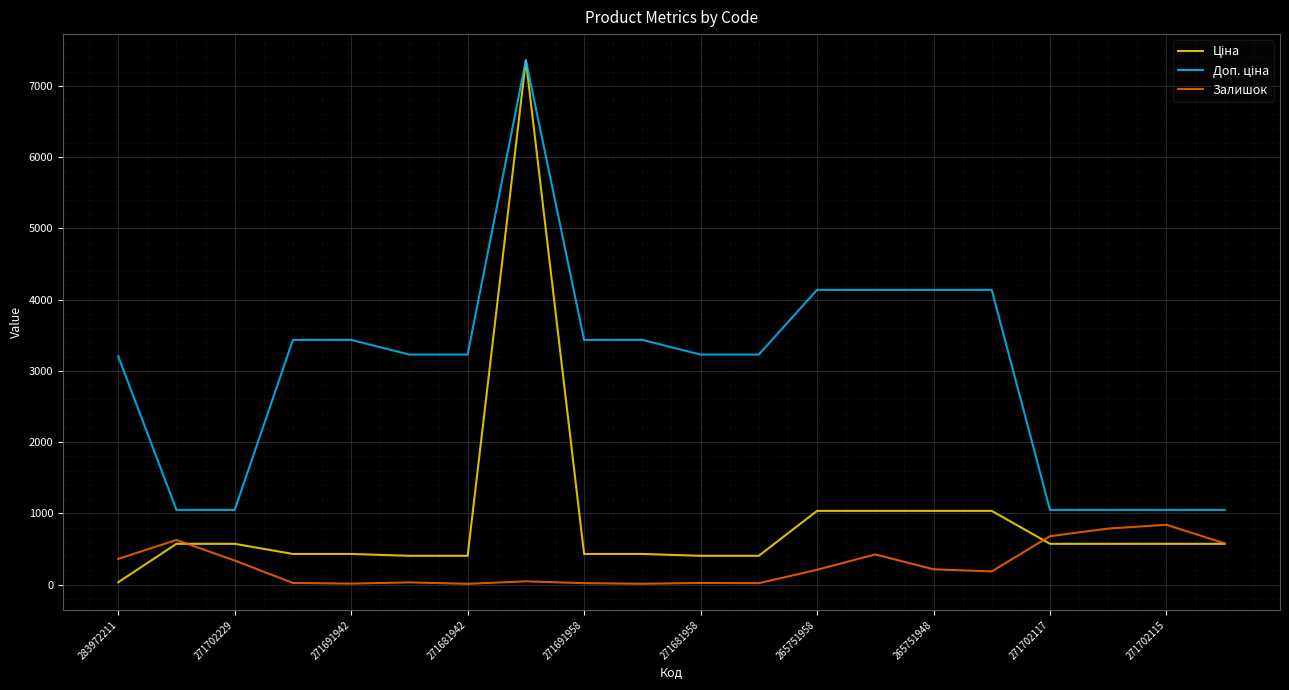

What is the maximum value for Залишок?

839.0